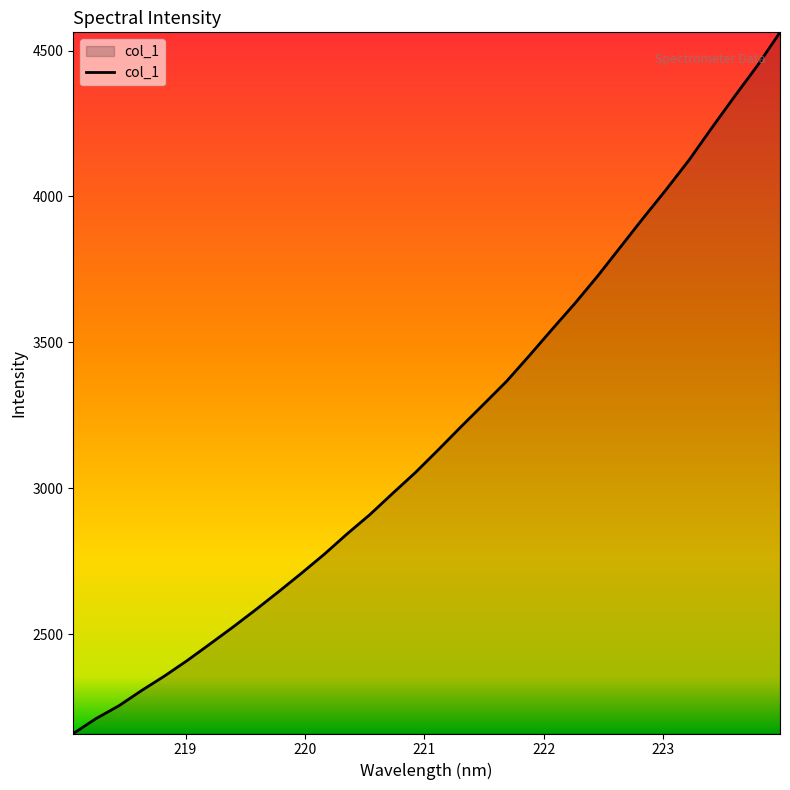

What is the minimum value shown in the chart?

2159.8